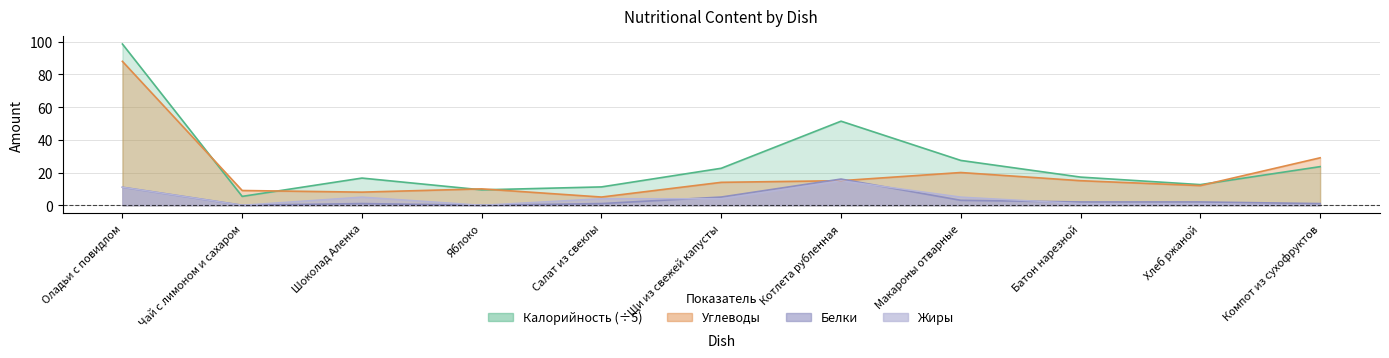

Between Чай с лимоном и сахаром and Щи из свежей капусты, which series saw the biggest shift?

Калорийность